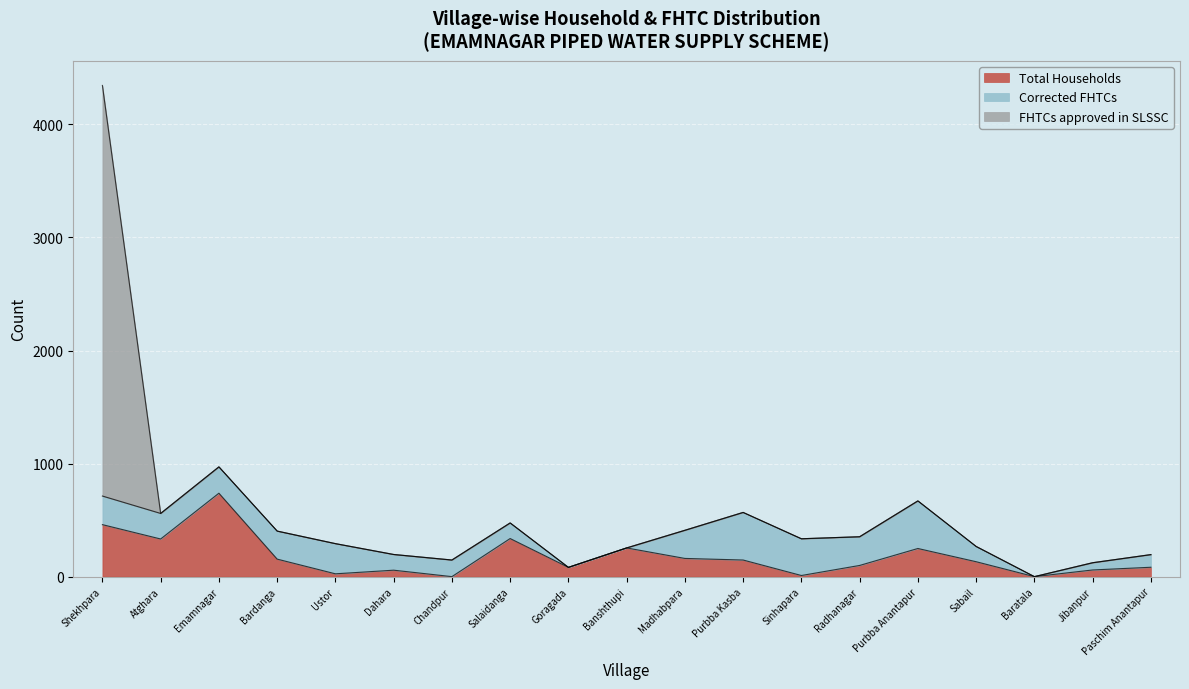

True or false: Corrected FHTCs has a value of 0 at Banshthupi.

True